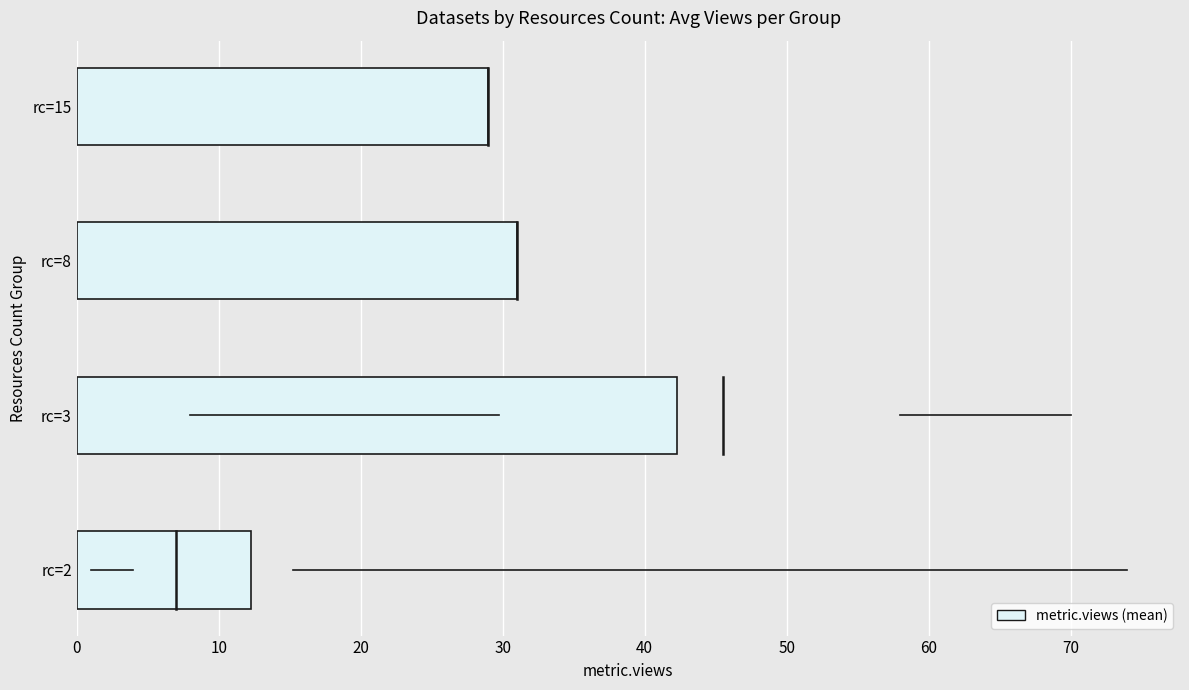

Which has a higher value, rc=15 or rc=8?

rc=8